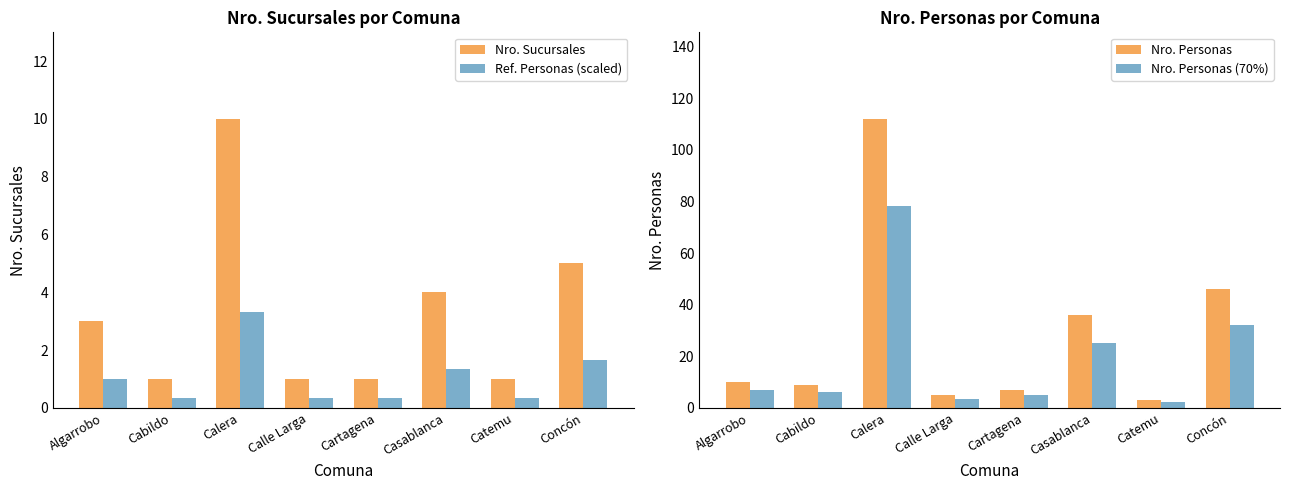

Which category has the lowest value in the Nro. Sucursales series?

Cabildo